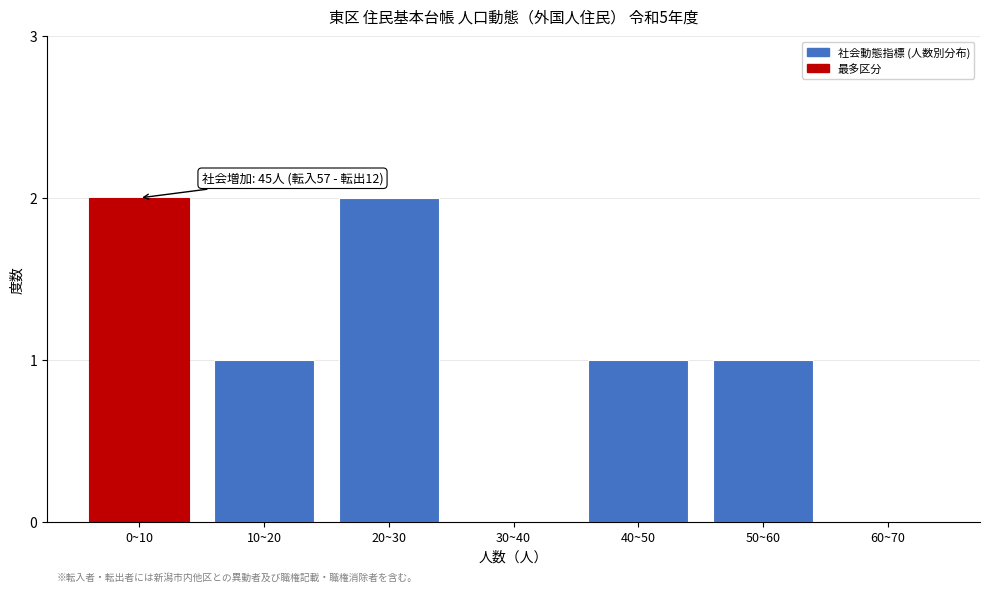

Reading left to right, extract all data points from this chart.

0~10=2	10~20=1	20~30=2	30~40=0	40~50=1	50~60=1	60~70=0